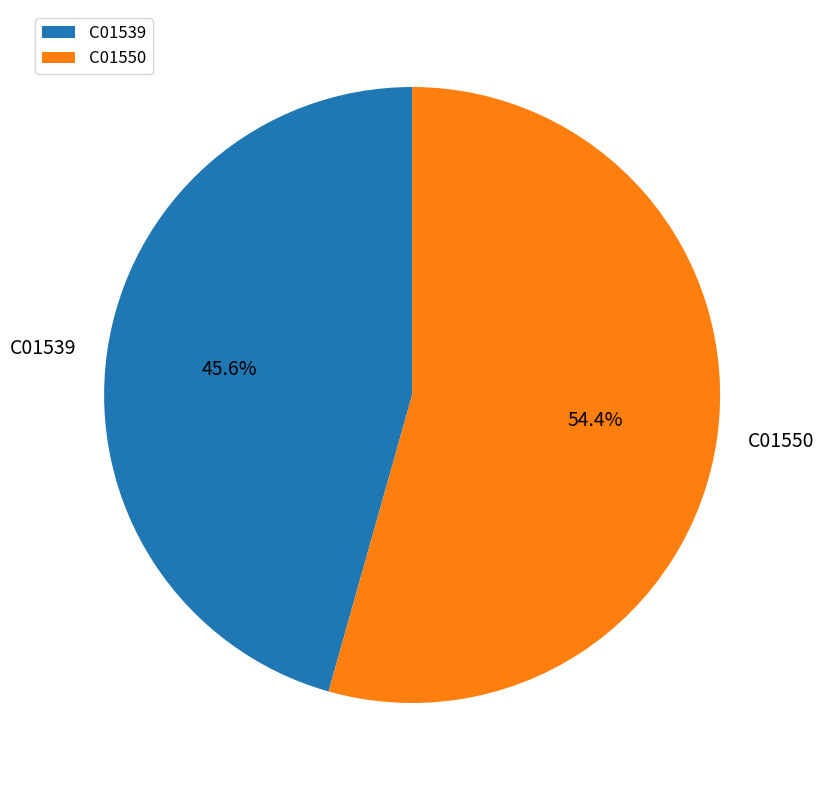

Count the number of slices in the pie.

2